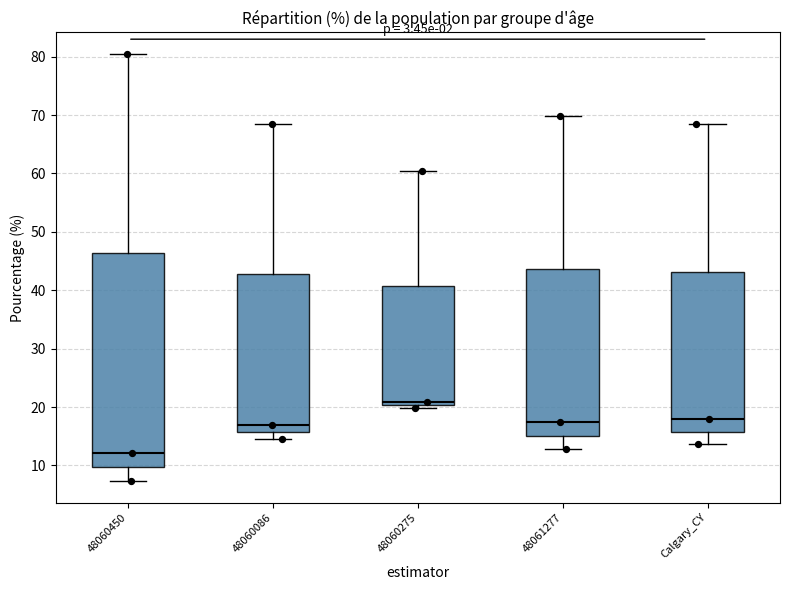

Which box has the highest median line?

48060275